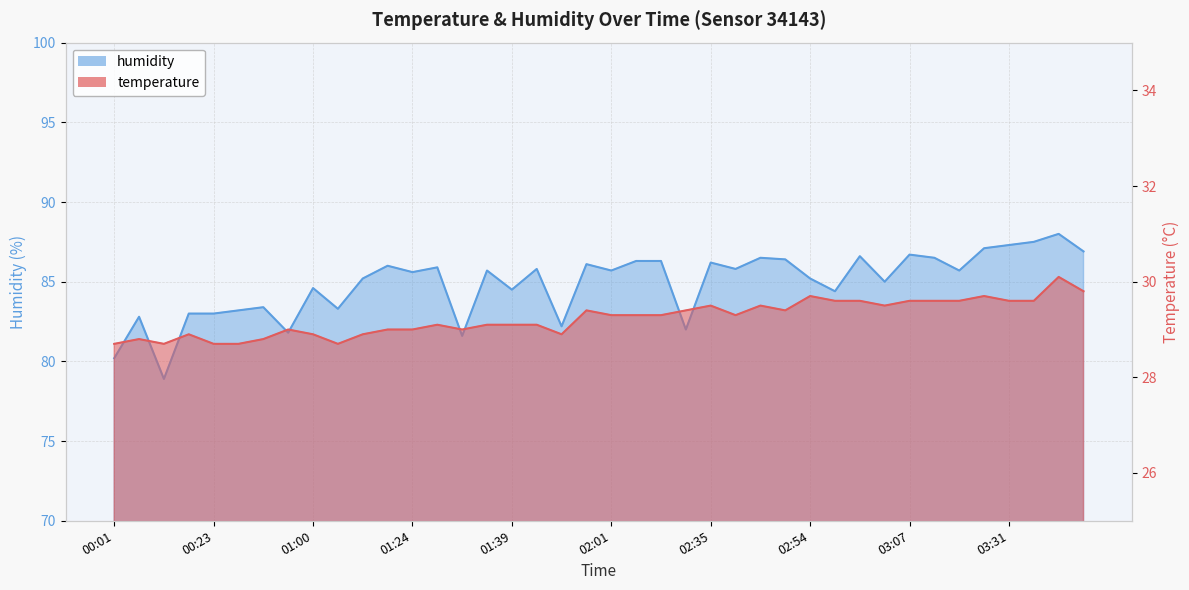

At which label does humidity first exceed 85?

01:12